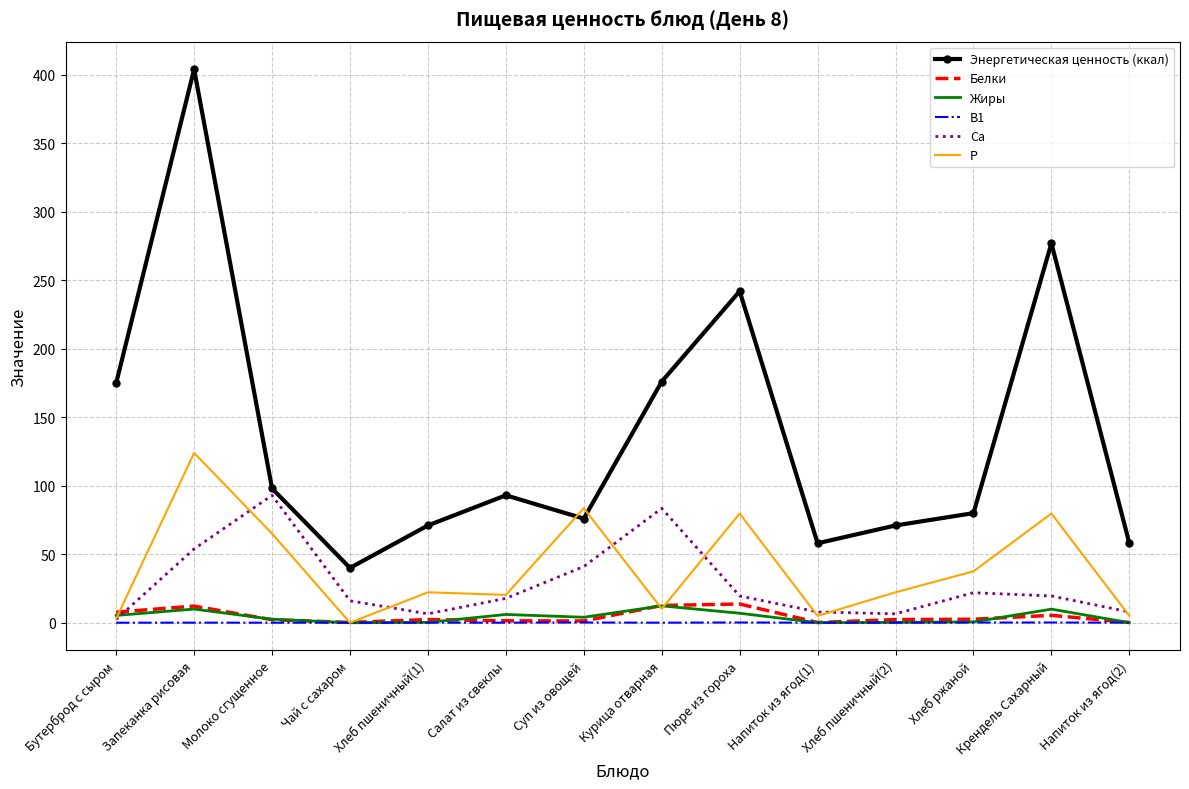

What is the total value across all series at Напиток из ягод(1)?

71.1